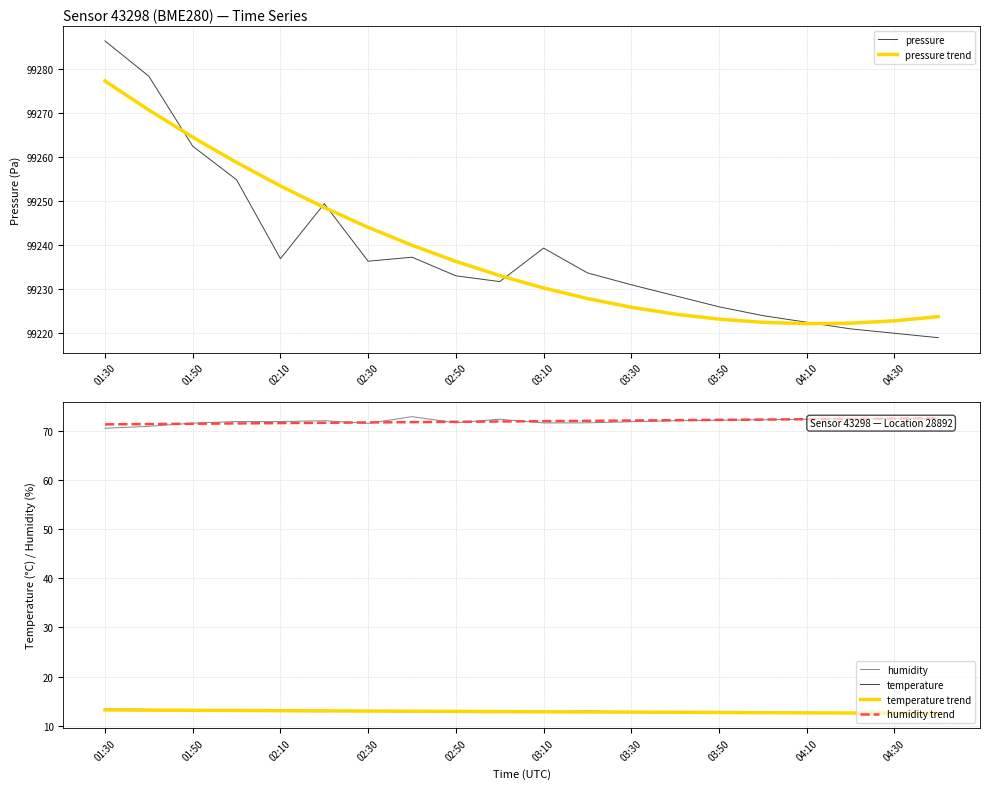

True or false: humidity and pressure trend intersect in this chart.

False